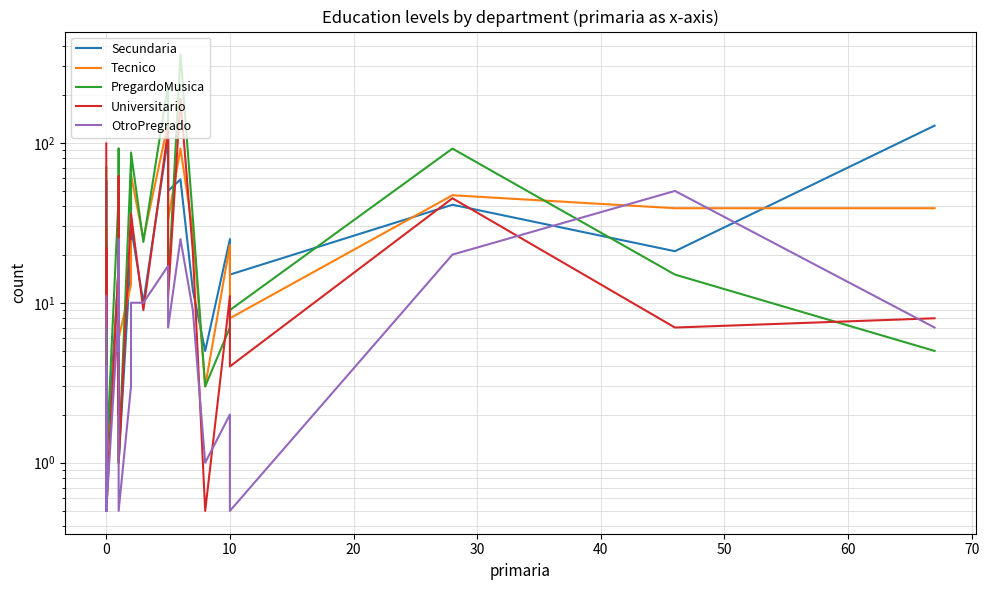

What is the difference between the Secundaria values at 10 and 0?

9.0